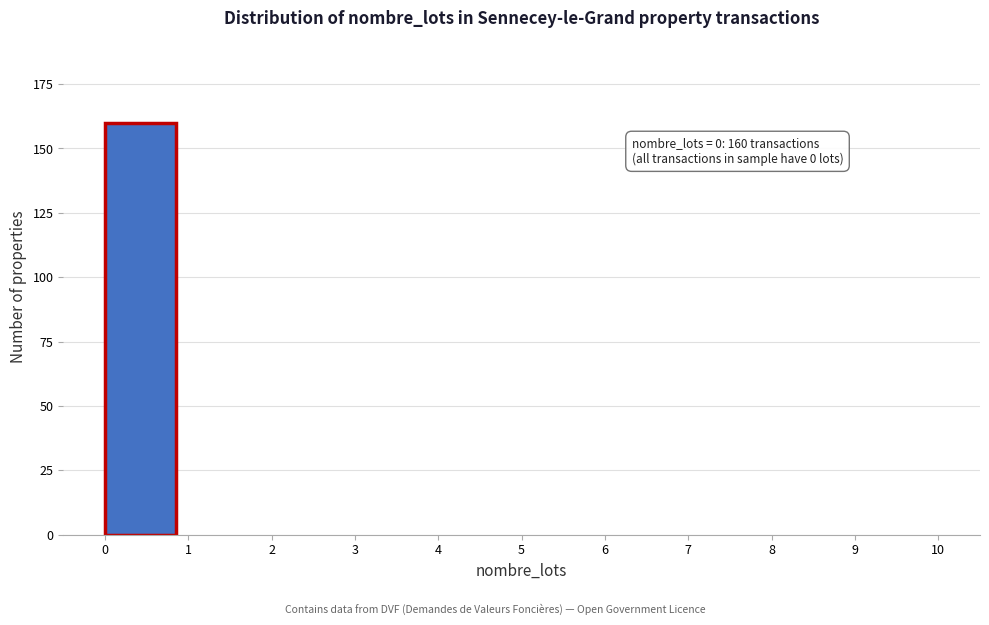

Over which range of the x-axis is the bar tallest?

0 to 1